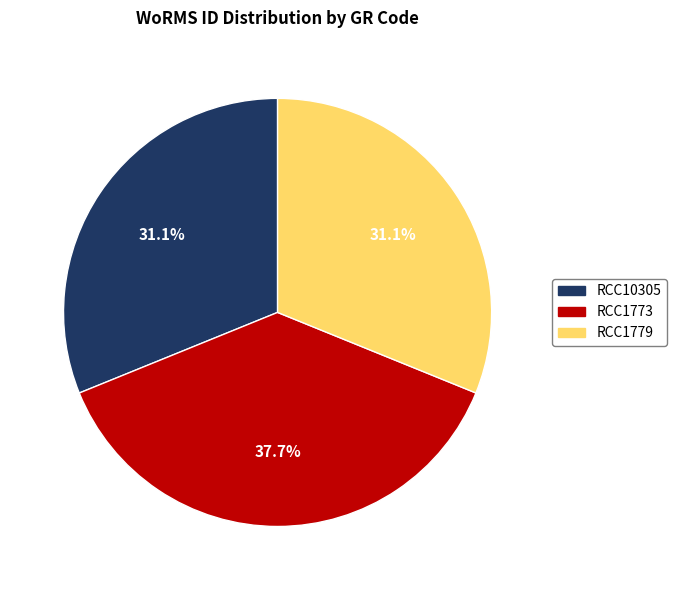

Is there a majority slice in this chart?

No